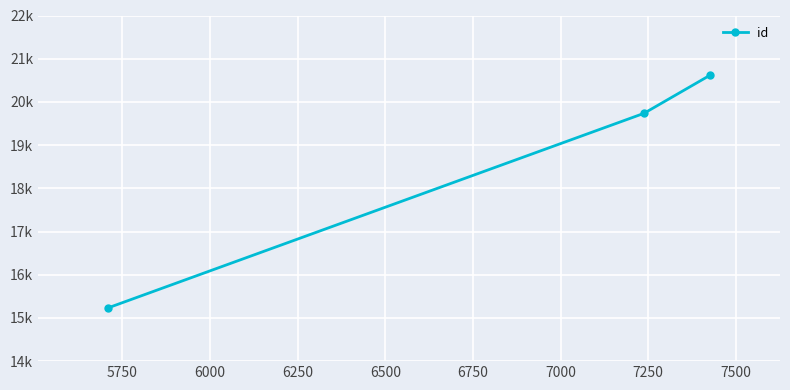

What is the smallest value displayed?

15233